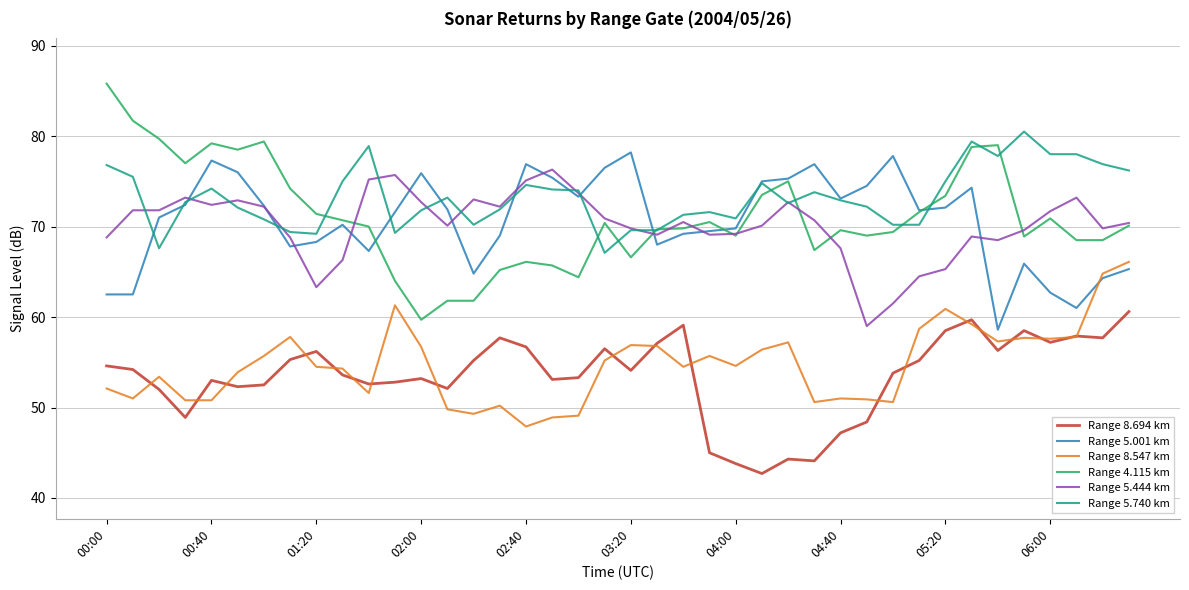

At how many categories does at least one series exceed 69?

40